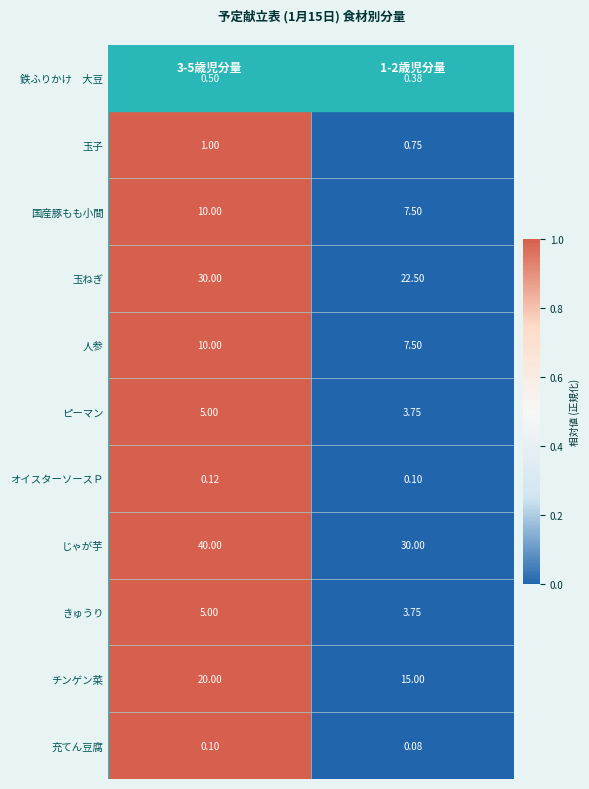

Which series has the largest total across all categories?

じゃが芋